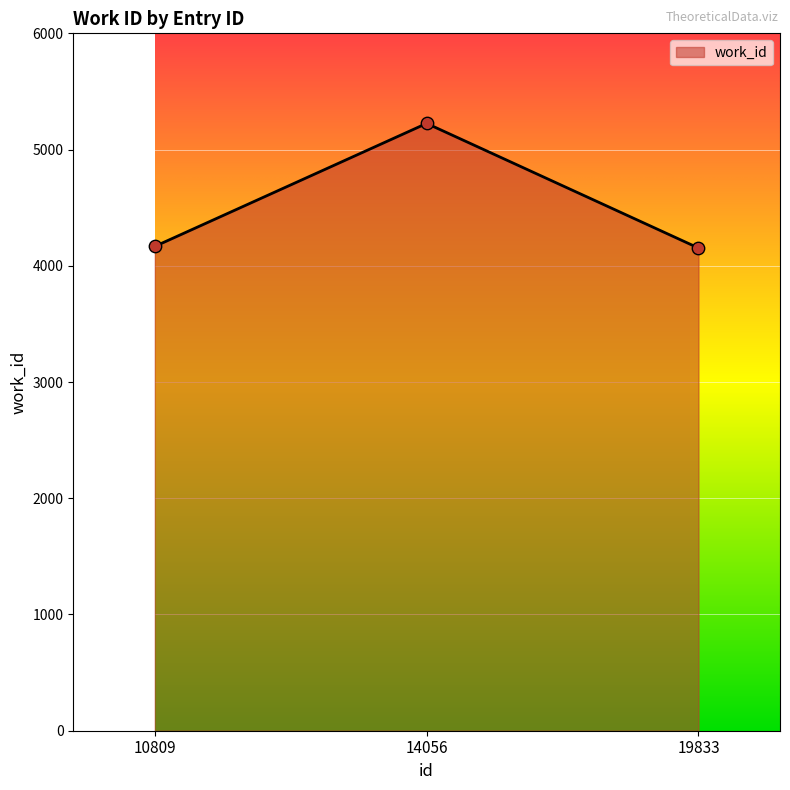

Between 10809 and 14056, which is larger?

14056